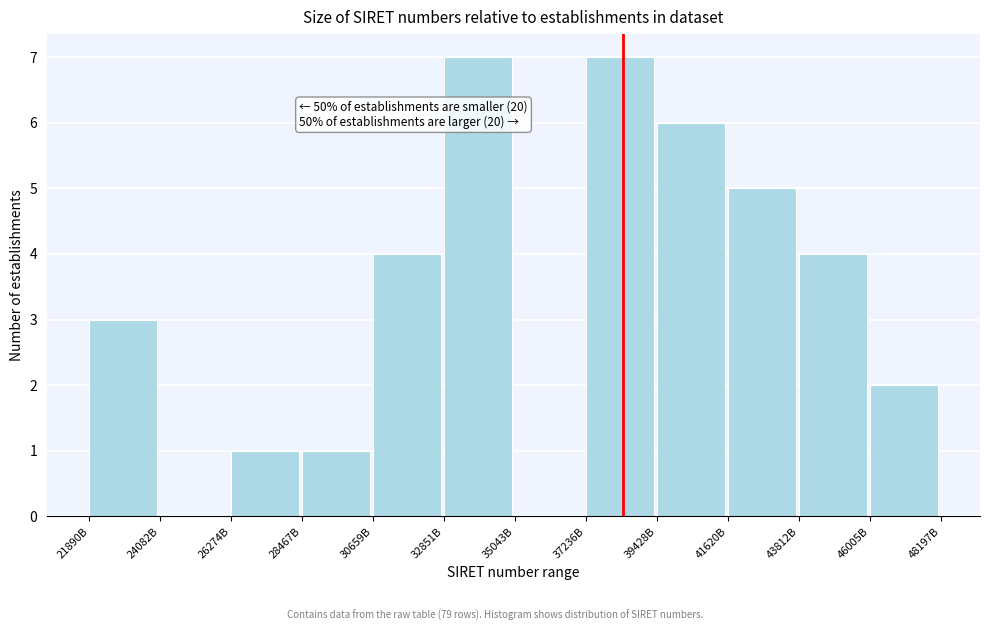

Reading left to right, transcribe all the data shown in this chart.

21890B=3	24082B=0	26274B=1	28467B=1	30659B=4	32851B=7	35043B=0	37236B=7	39428B=6	41620B=5	43812B=4	46005B=2